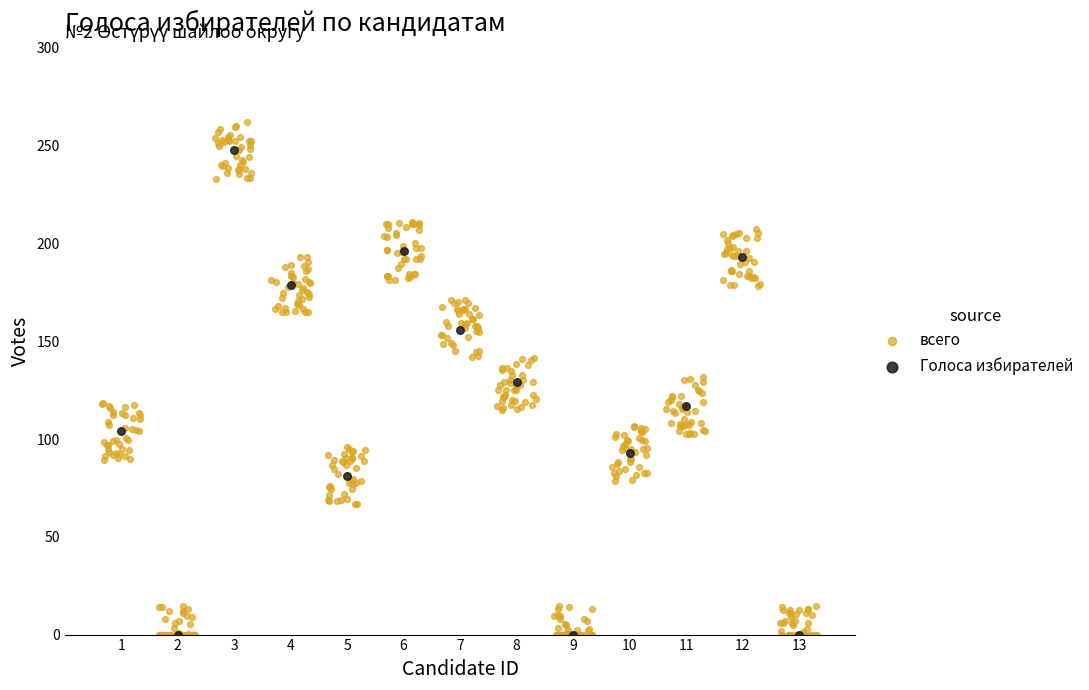

Which series has the widest spread of Y values?

всего